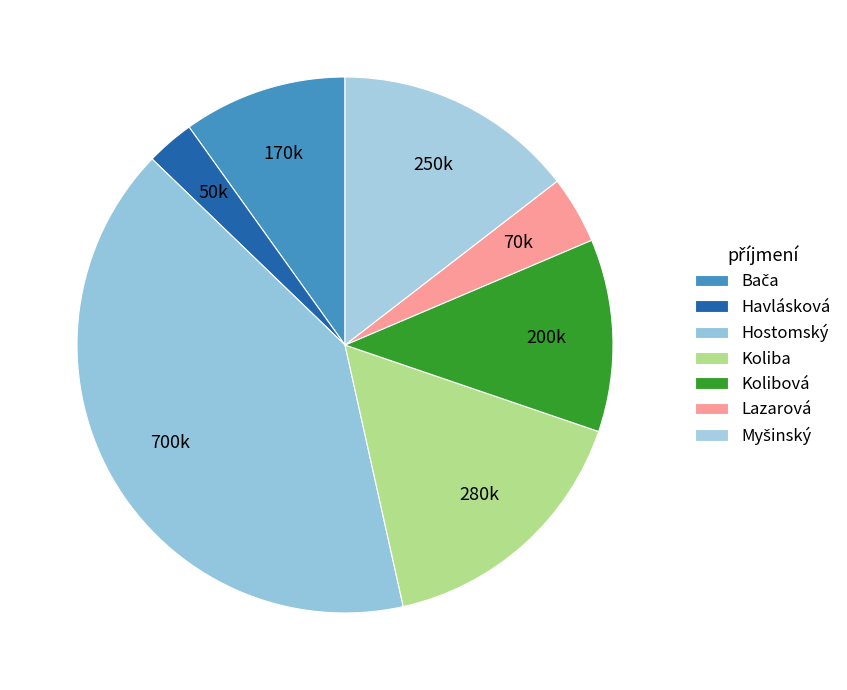

What is the ratio of the value at Myšinský to the value at Havlásková?

5.0